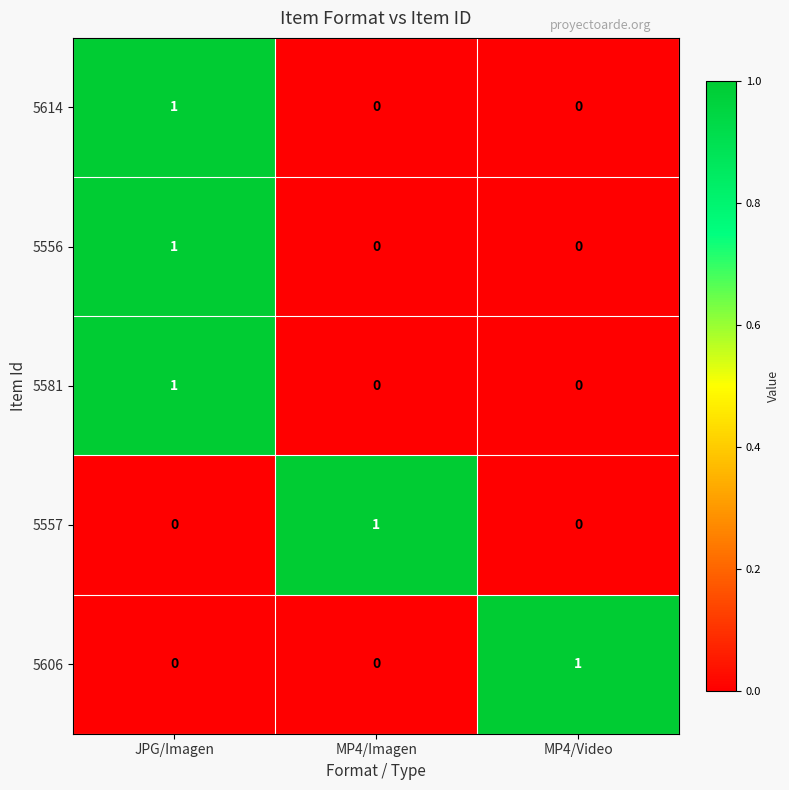

What is the spread (max minus min) of values at JPG/Imagen?

1